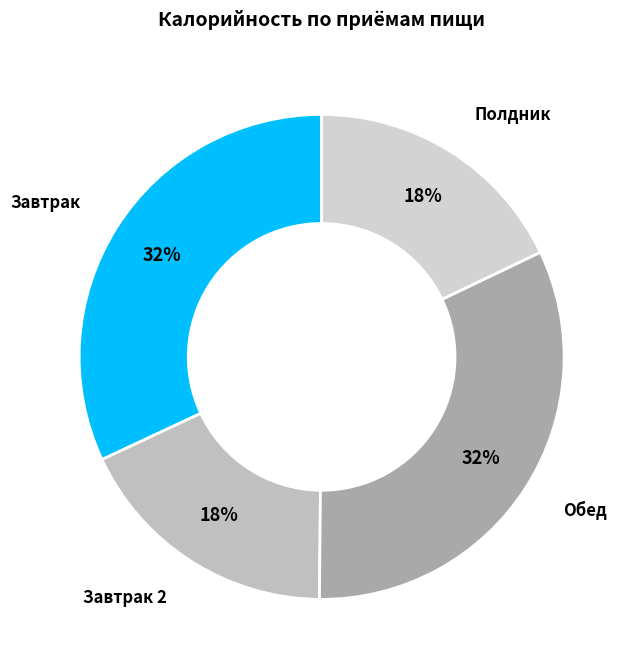

True or false: Полдник accounts for 29% of the total.

False